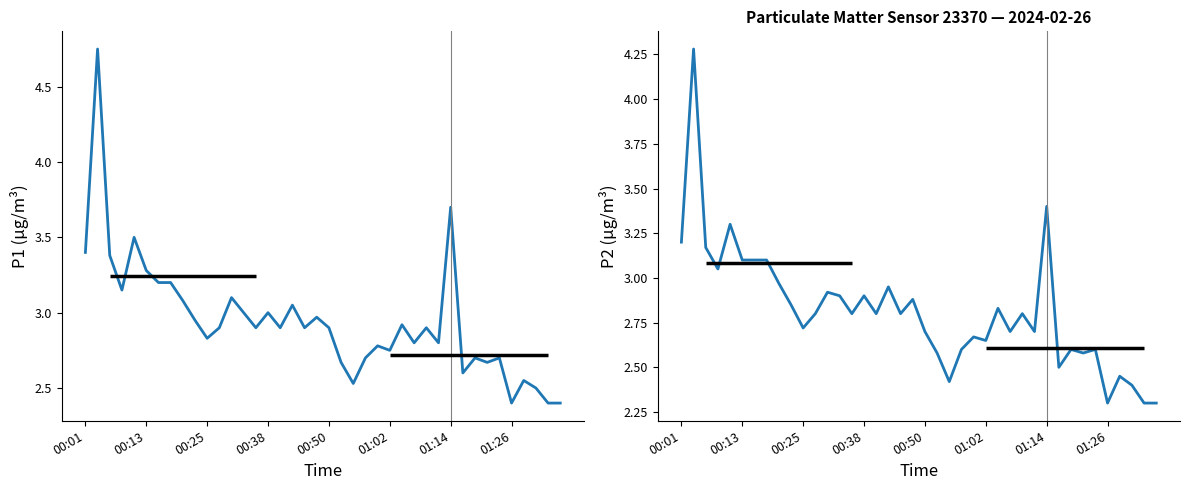

What is the highest value of the P1 series?

4.8